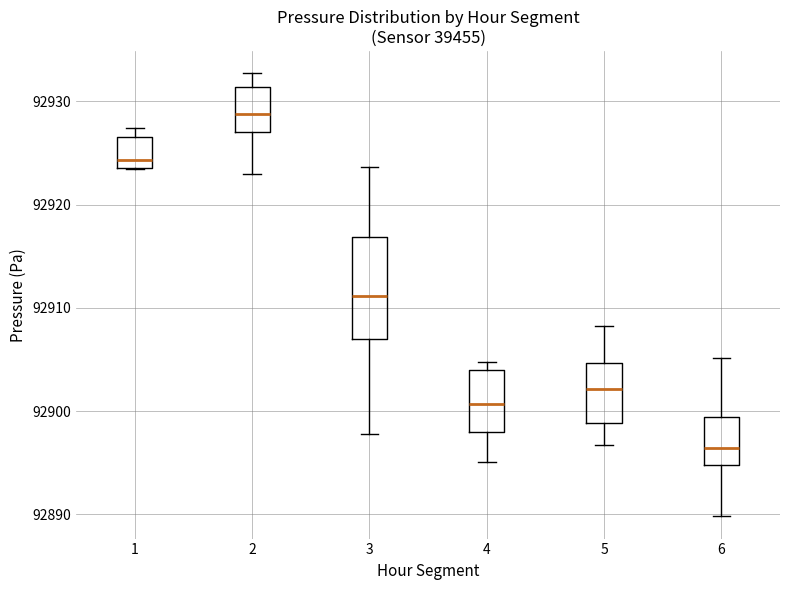

Which box has the lowest median line?

6